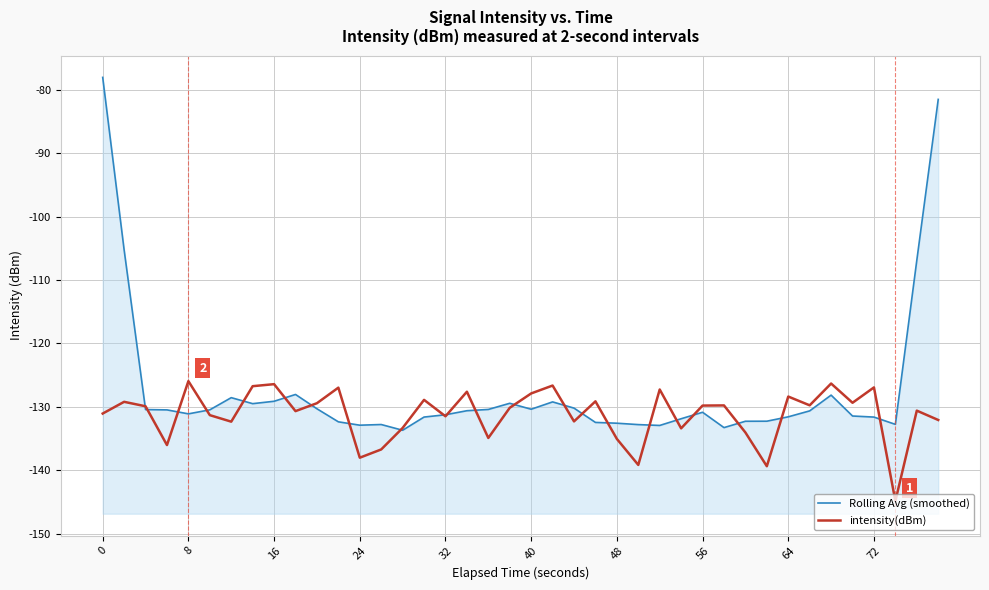

Reading right to left, list all the values displayed in this chart.

Rolling Avg (smoothed): -81.5	-106.9	-132.8	-131.6	-131.5	-128.2	-130.6	-131.6	-132.3	-132.3	-133.3	-130.9	-131.9	-132.9	-132.8	-132.6	-132.5	-130.2	-129.2	-130.4	-129.4	-130.4	-130.6	-131.3	-131.6	-133.7	-132.8	-132.9	-132.4	-130.3	-128.1	-129.1	-129.5	-128.6	-130.5	-131.1	-130.5	-130.4	-105.2	-78.0
intensity(dBm): -132.1	-130.6	-144.9	-126.9	-129.4	-126.3	-129.8	-128.4	-139.4	-134.1	-129.8	-129.8	-133.4	-127.3	-139.2	-135.1	-129.1	-132.3	-126.7	-127.9	-130.2	-134.9	-127.6	-131.5	-128.9	-133.3	-136.7	-138.0	-127.0	-129.4	-130.7	-126.4	-126.8	-132.3	-131.3	-126.0	-136.0	-129.9	-129.2	-131.1